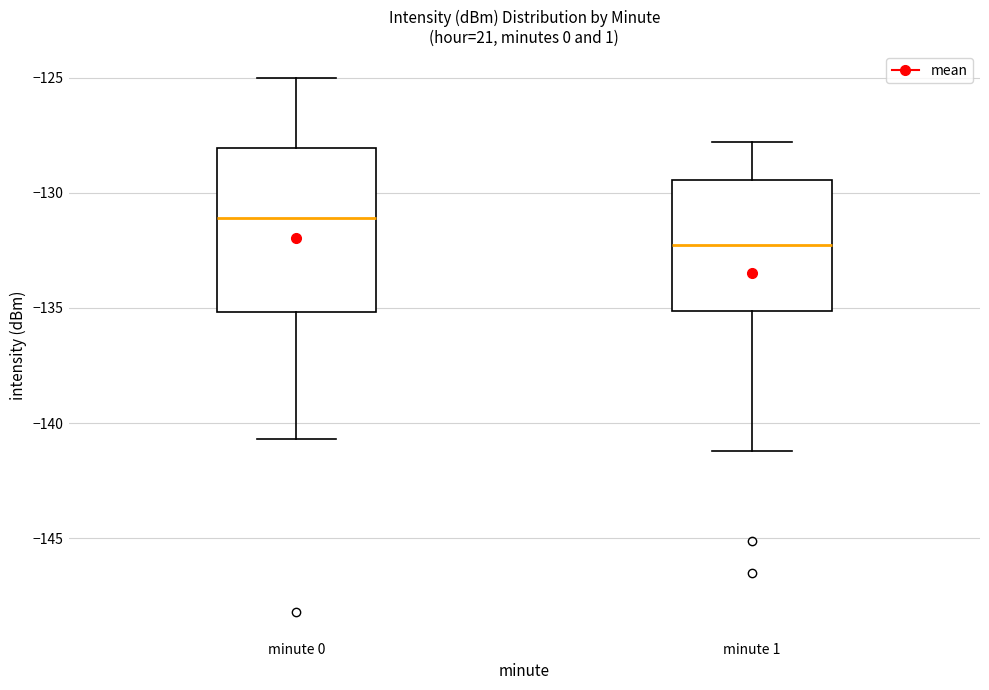

Reading left to right, transcribe this box plot: for each box, give where its median line is, the range the box spans, and where its two whiskers end, as read against the y-axis. The values are not printed on the chart, so give them approximately, as read against the axis.

minute 0: median -131.0, box -135.0 to -128.0, whiskers -140.5 to -125.0
minute 1: median -132.0, box -135.0 to -129.5, whiskers -141.0 to -128.0